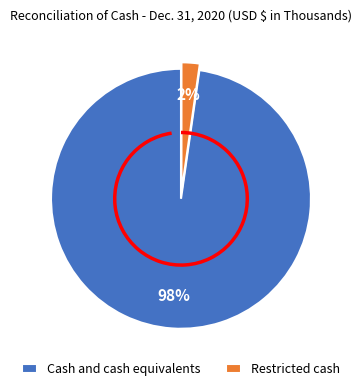

Does Restricted cash account for over 50% of the chart?

No